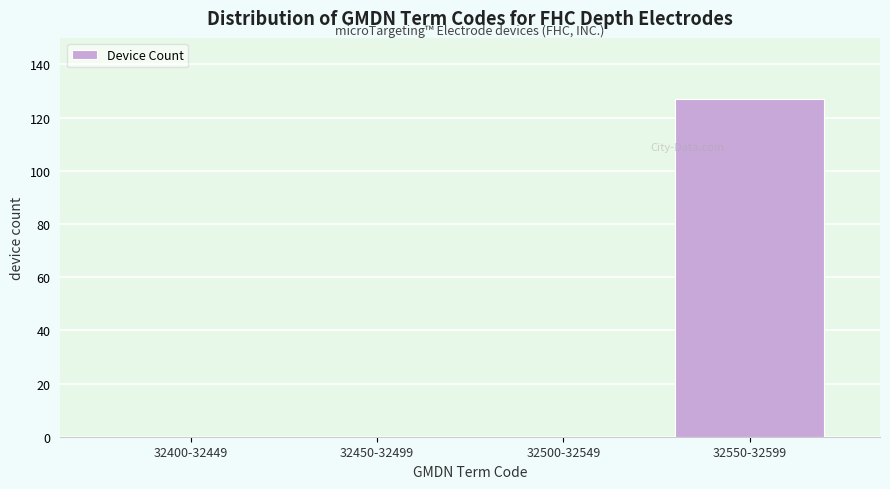

Reading left to right, list all the values displayed in this chart.

32400-32449=0	32450-32499=0	32500-32549=0	32550-32599=127